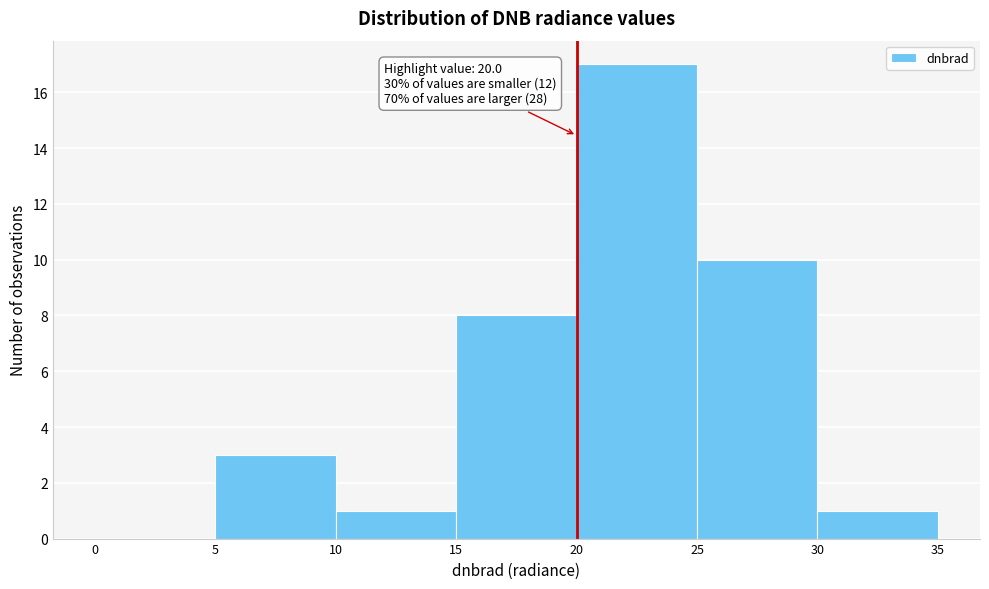

Over which range of the x-axis is the bar tallest?

20 to 25